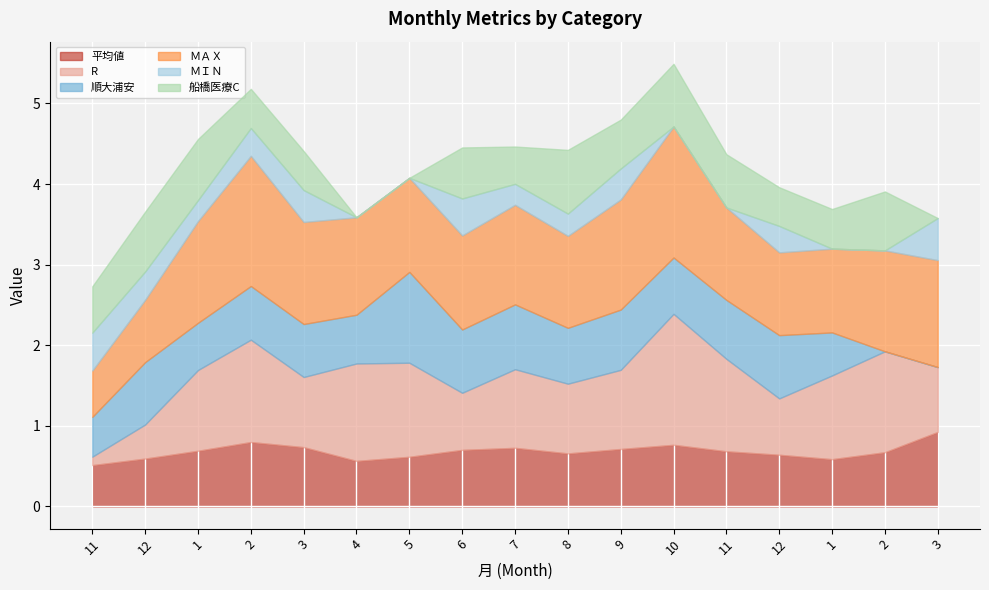

Which series changed the most between 1 and 5?

船橋医療C